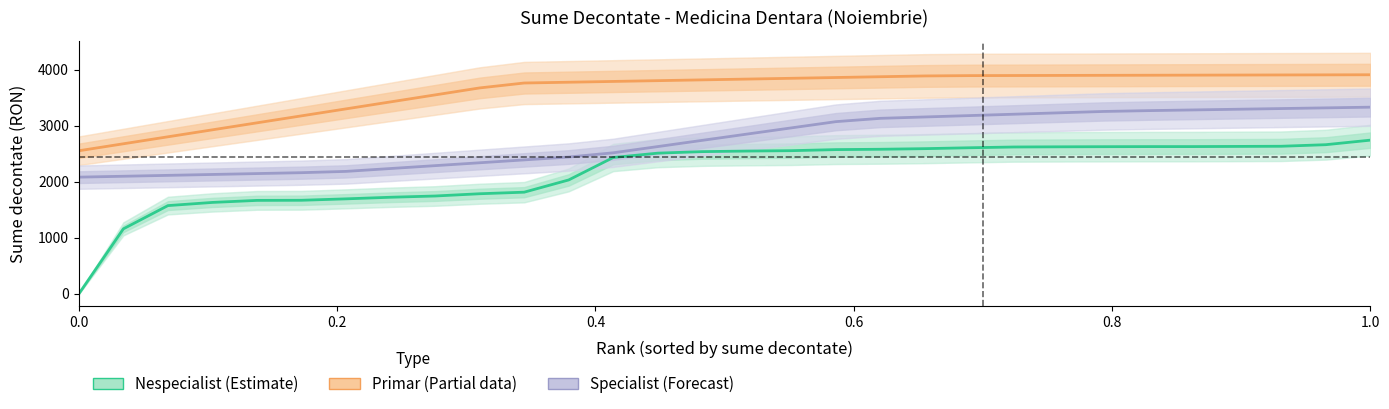

True or false: Primar (Partial) and Specialist (Forecast) intersect in this chart.

False